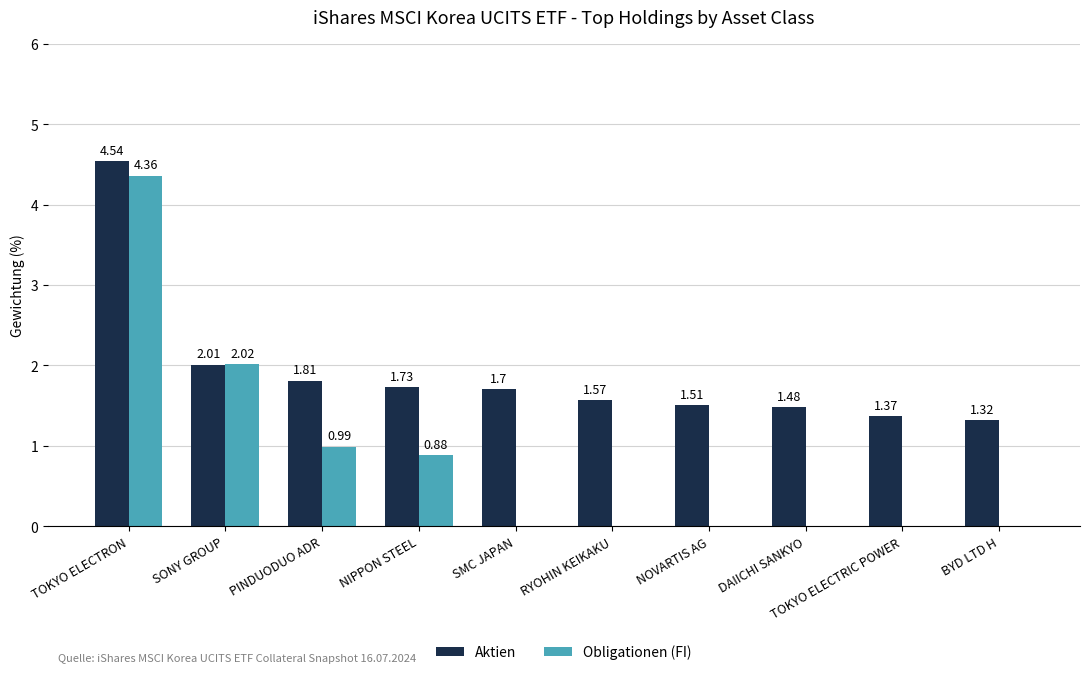

Which category has the highest value across all series?

TOKYO ELECTRON